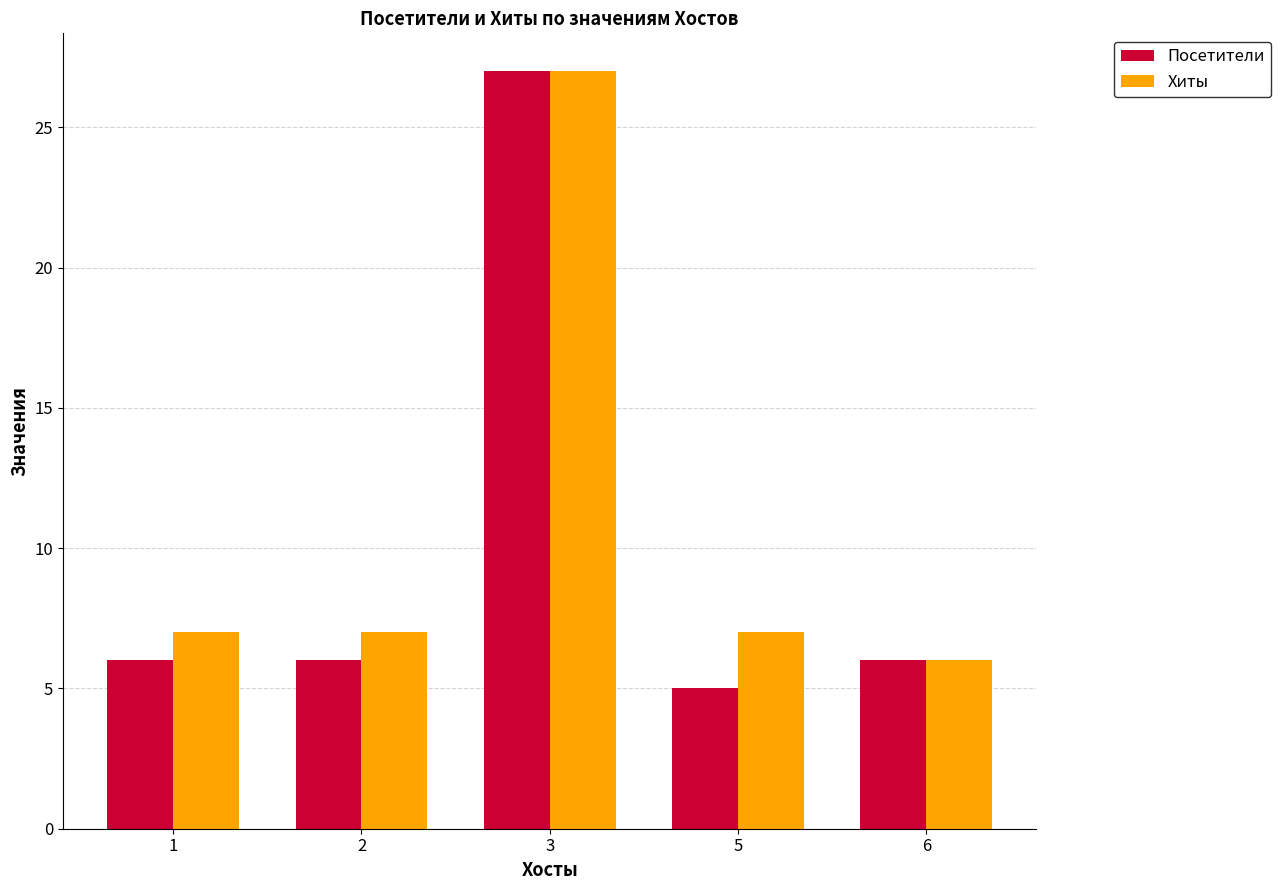

What is the maximum value for Хиты?

27